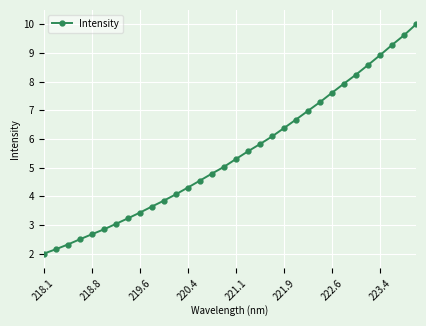

What is the maximum value shown in the chart?

10.0